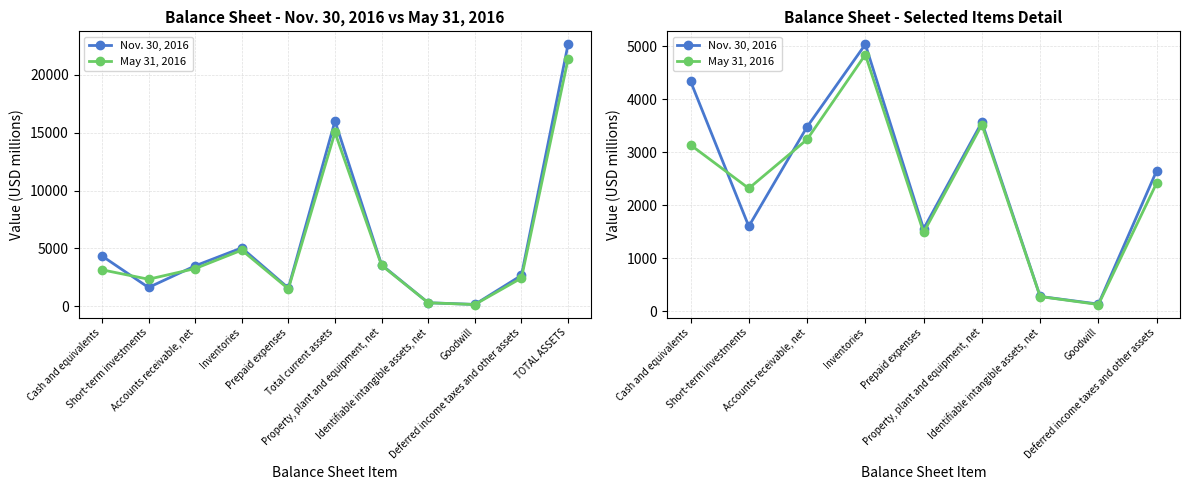

What are all the series names shown in the legend?

Nov. 30, 2016, May 31, 2016